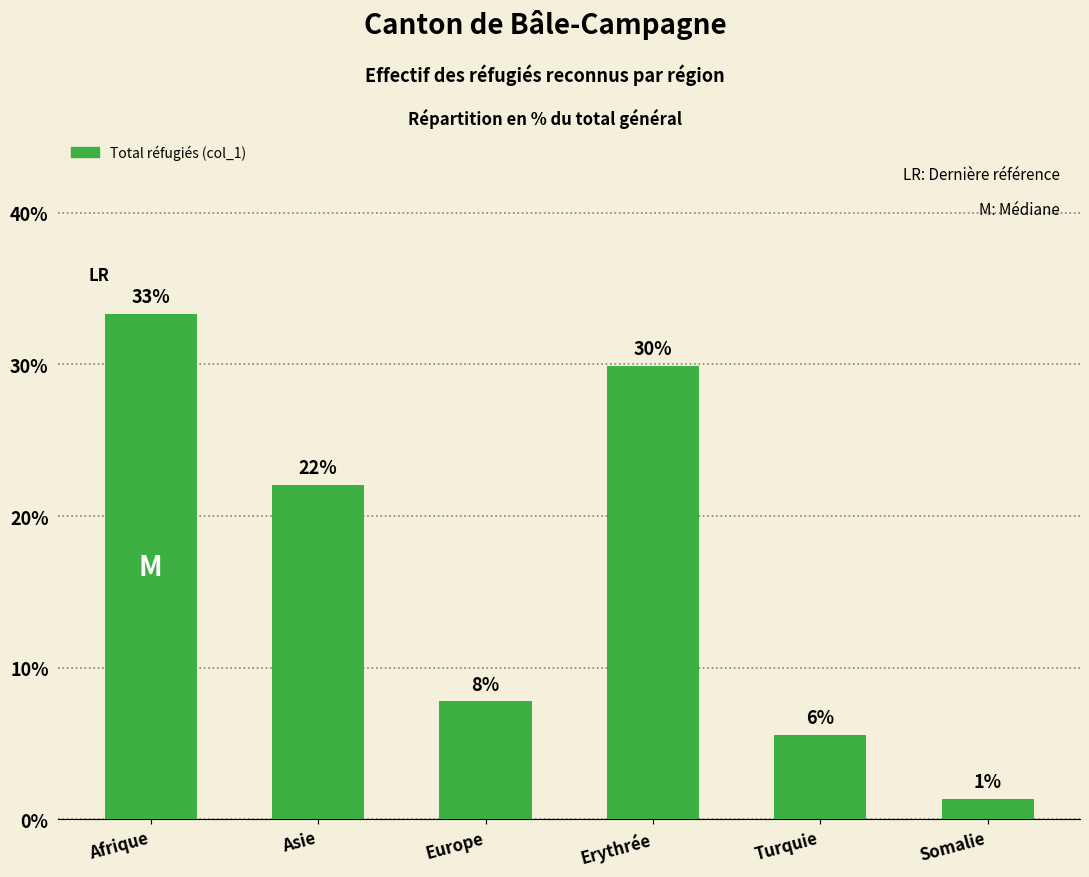

What is the change in value from Asie to Somalie?

-20.7